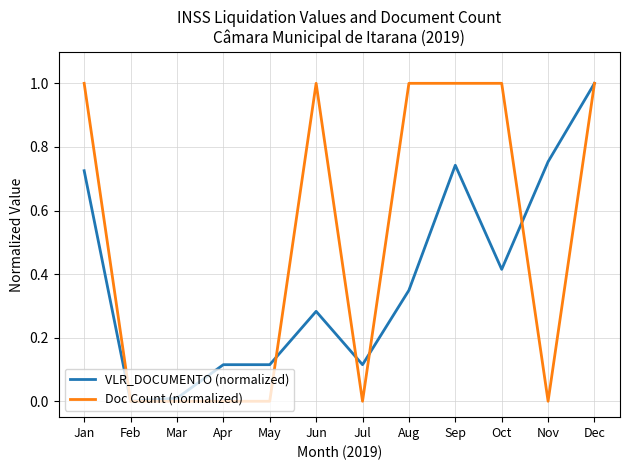

What is the greatest value displayed?

1.0